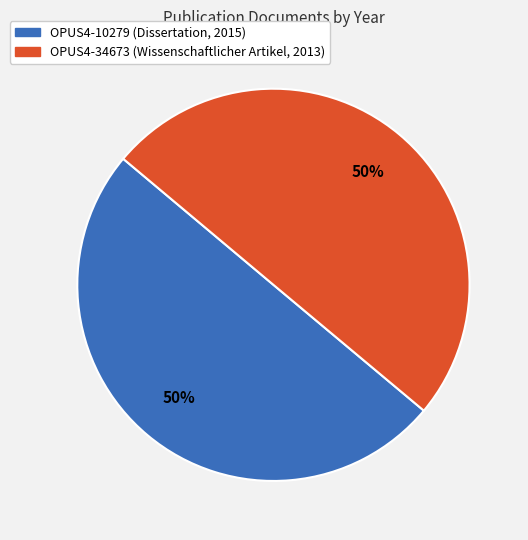

Is it true that OPUS4-34673 (Wissenschaftlicher Artikel, 2013) is 39% of the pie?

False